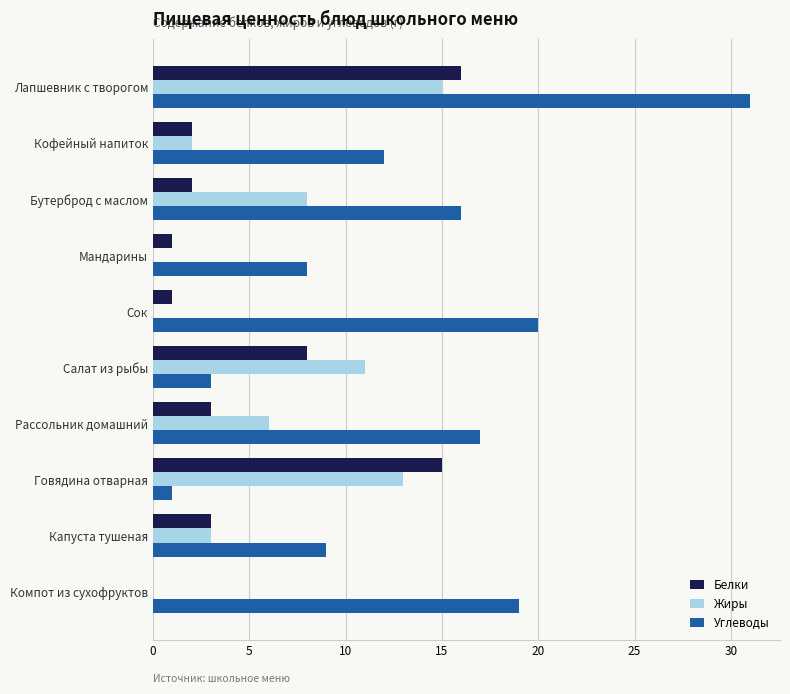

The value of Углеводы at Мандарины is 8. True or false?

True